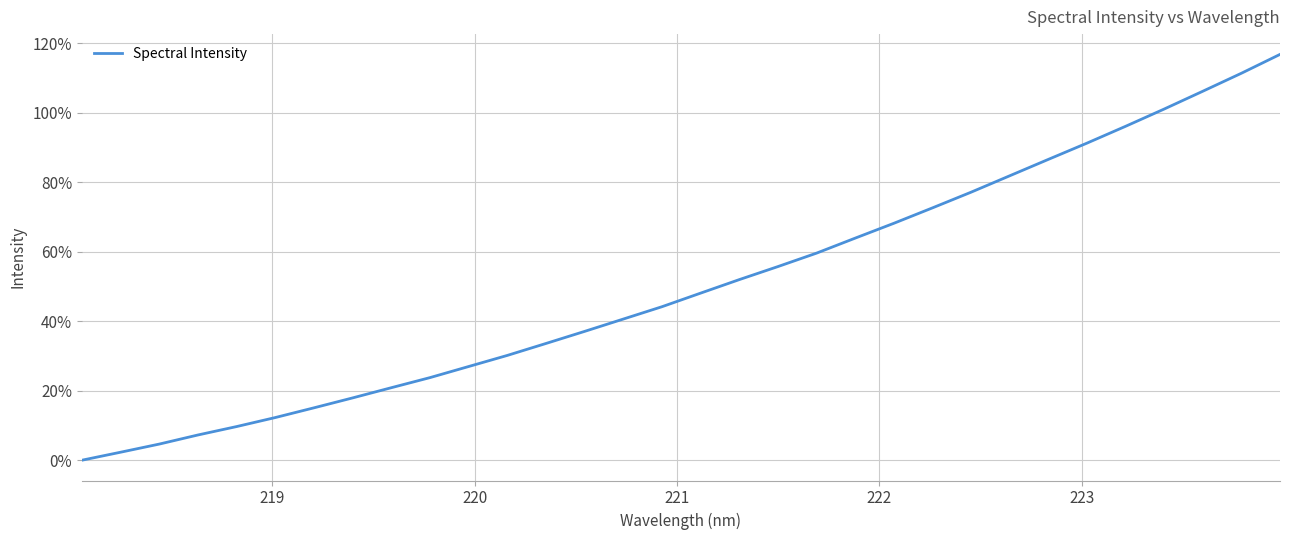

What is the greatest value displayed?

116.7